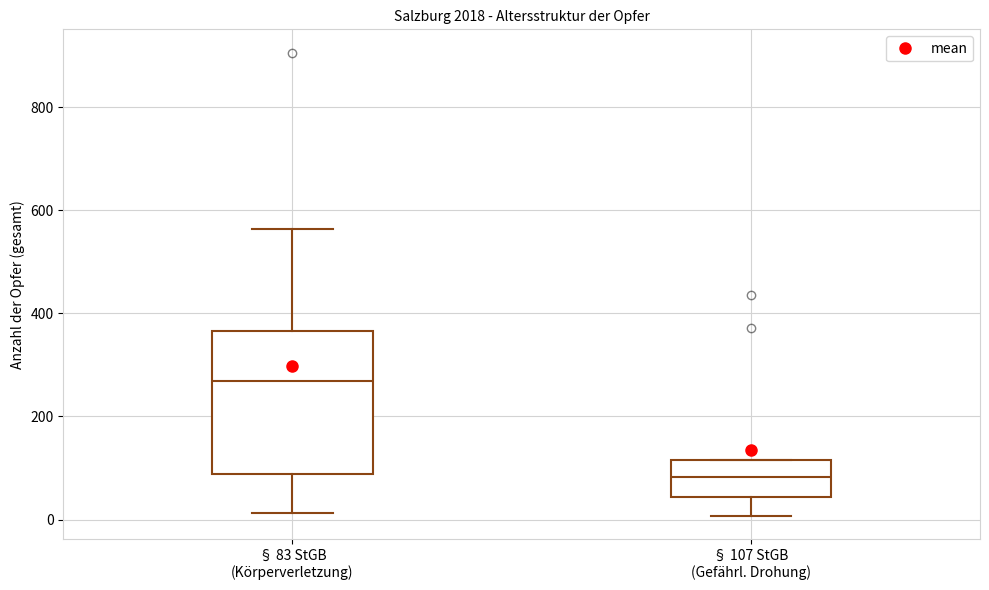

Which box has the lowest median line?

§ 107 StGB (Gefährl. Drohung)